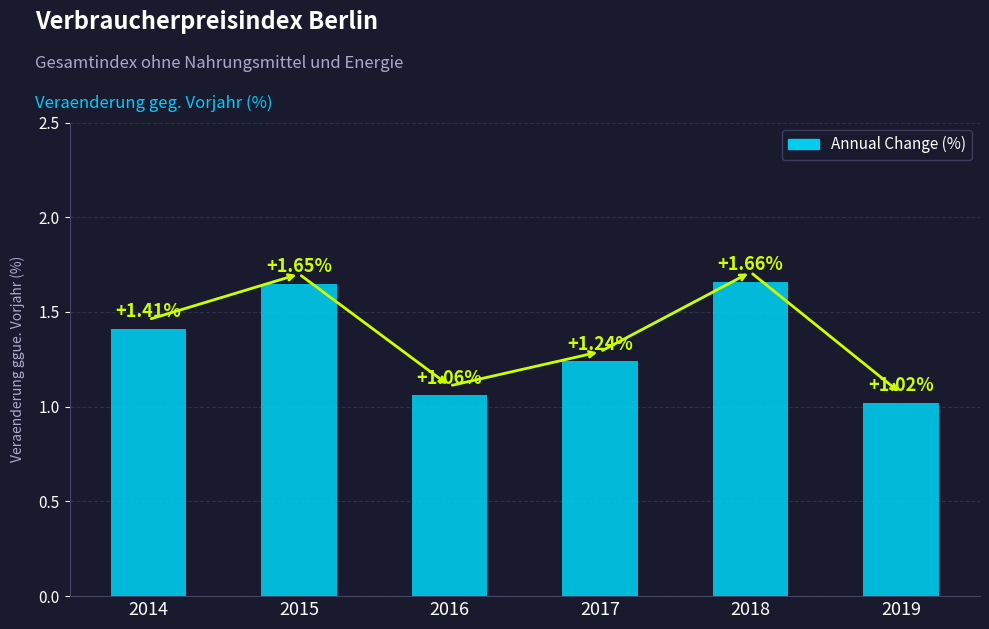

Approximately how many times larger is the value at 2019 compared to 2017?

0.8